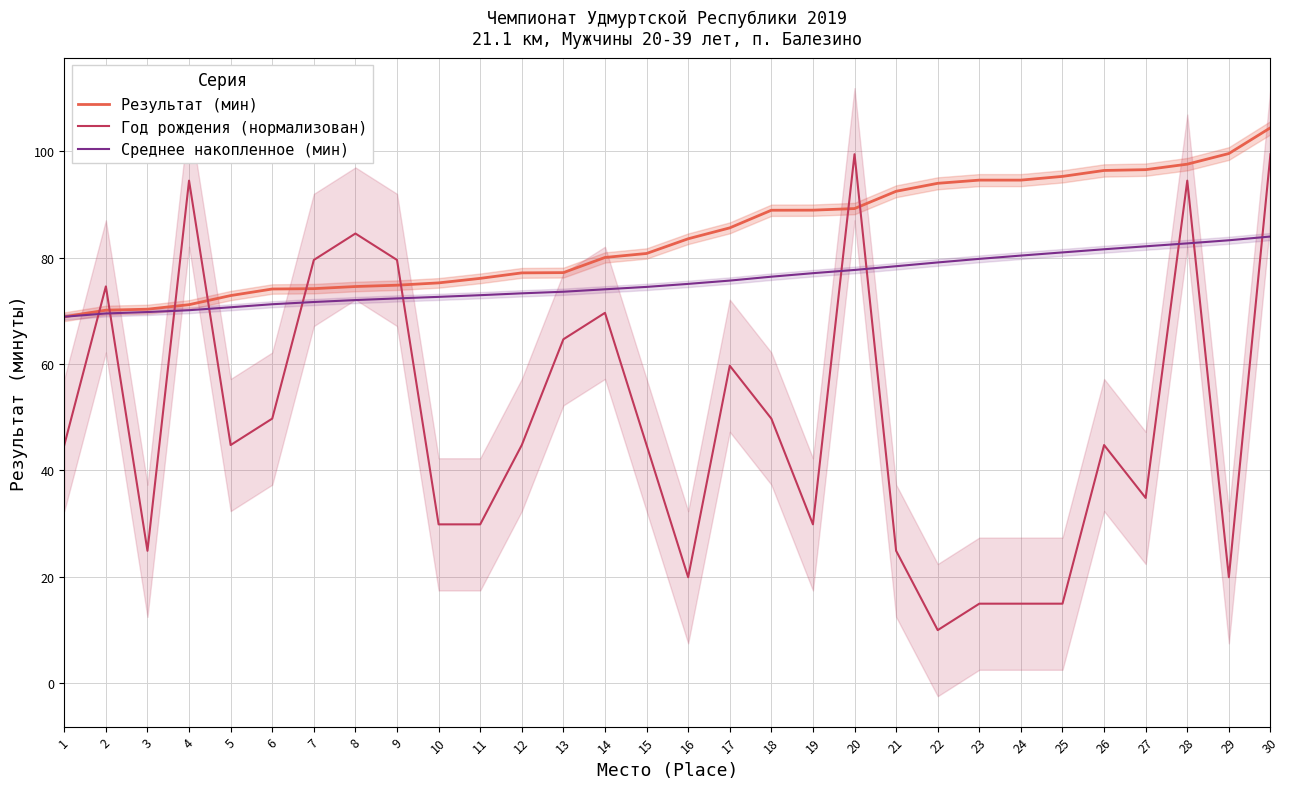

Which category has the highest value across all series?

30